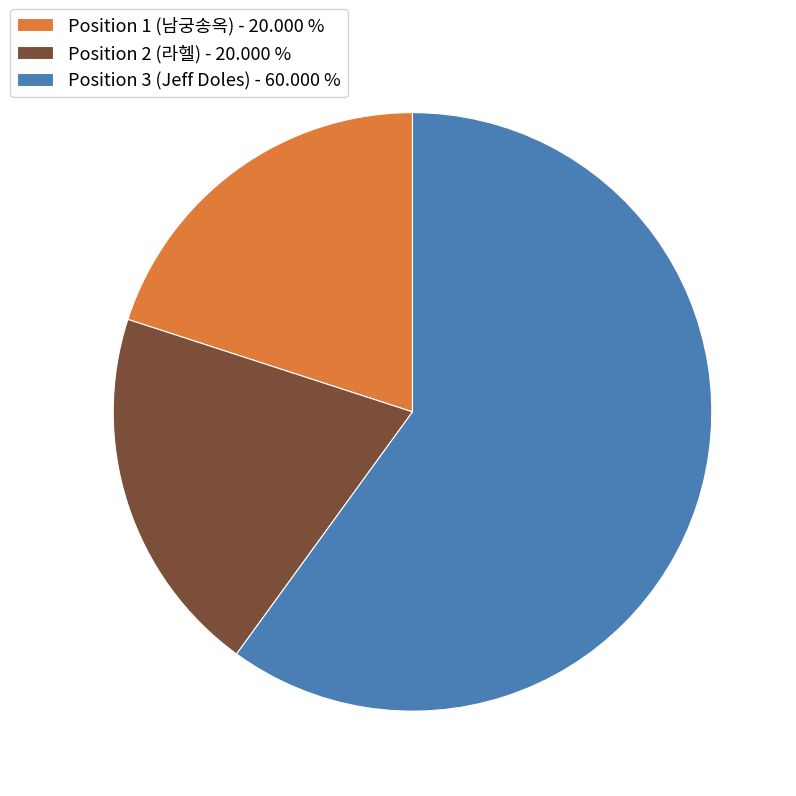

What is the largest slice in the pie chart?

Position 3 (Jeff Doles)